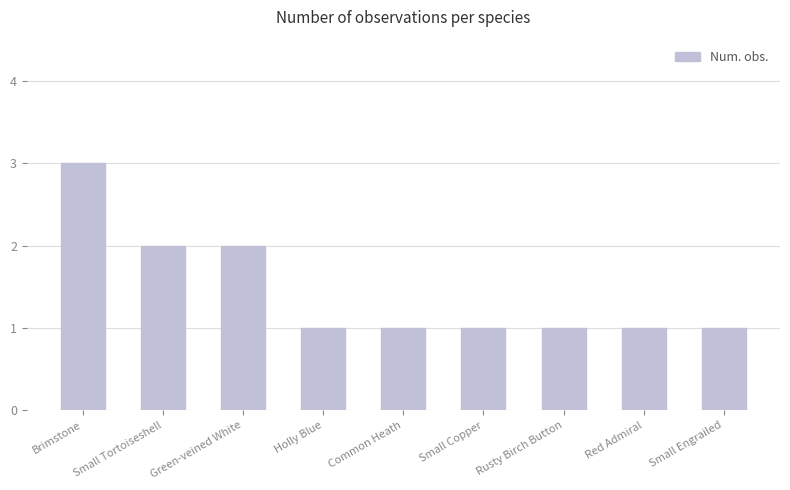

What is the sum of the values at Green-veined White and Small Tortoiseshell?

4